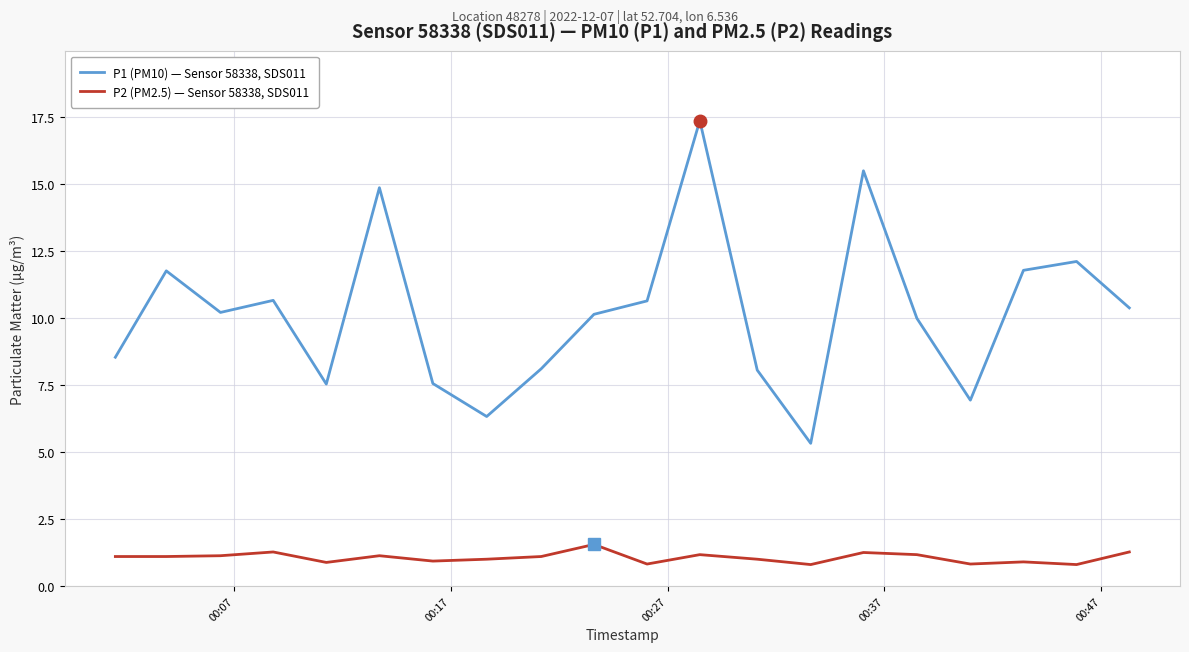

What is the difference between the maximum and minimum values in the P1 (PM10) — Sensor 58338, SDS011 series?

12.0